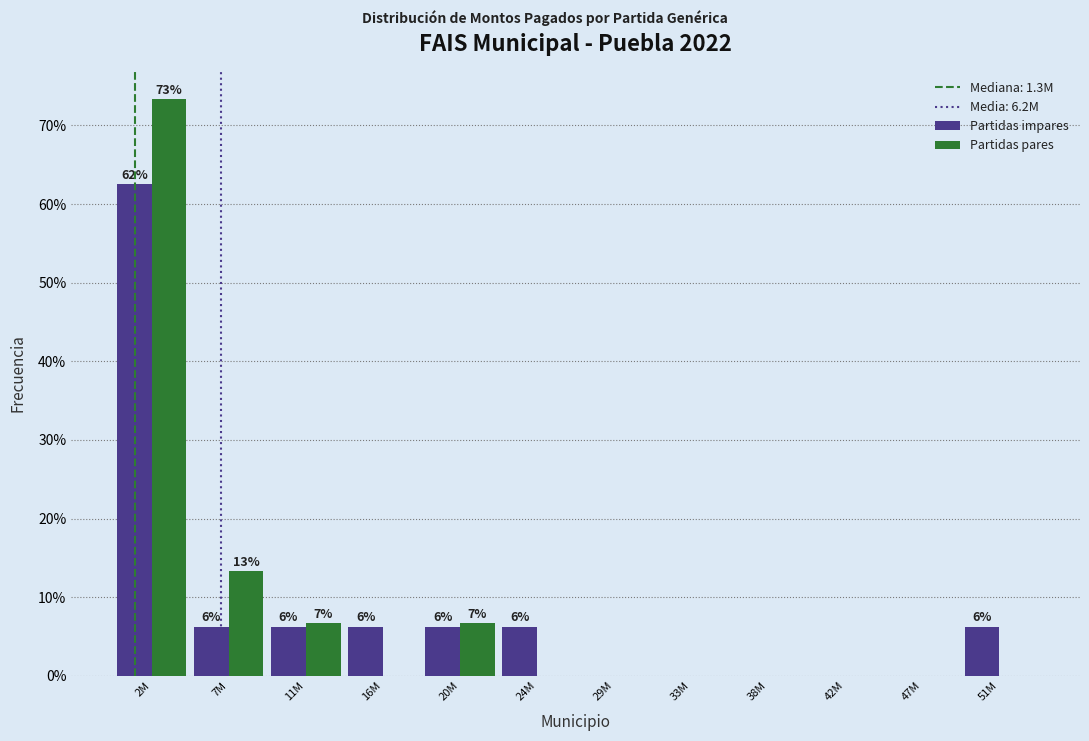

Is it true that Partidas impares equals 6.2 at 51M?

True